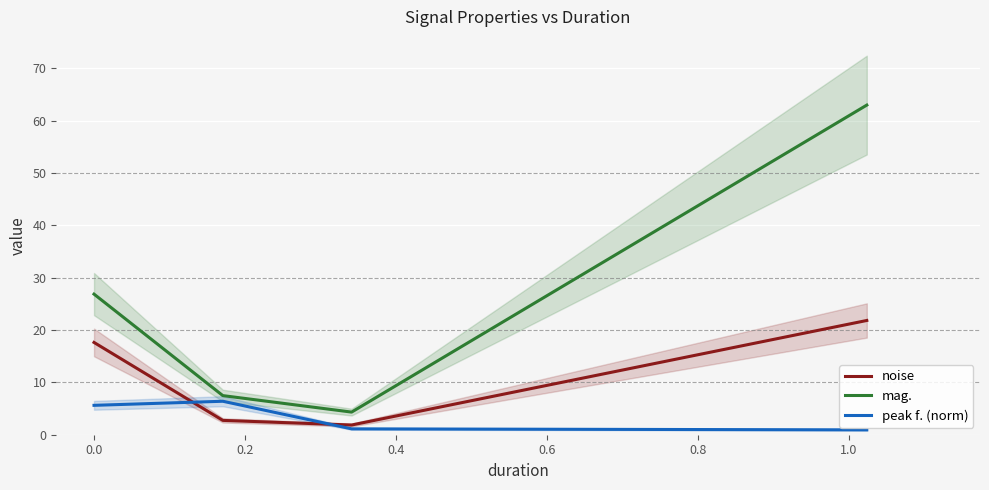

True or false: noise and mag. intersect in this chart.

False